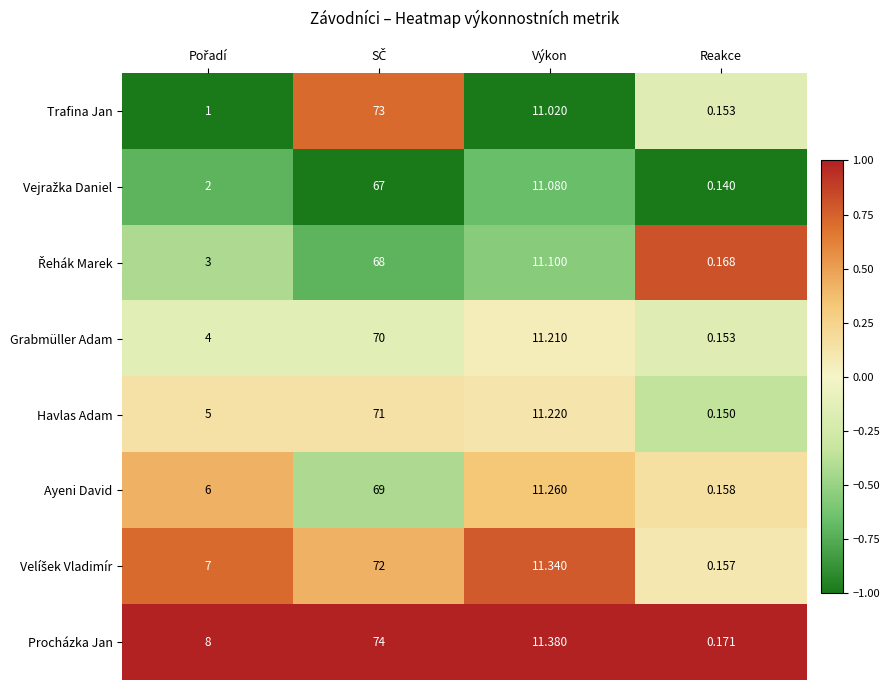

Which category has the lowest value in the Trafina Jan series?

Reakce